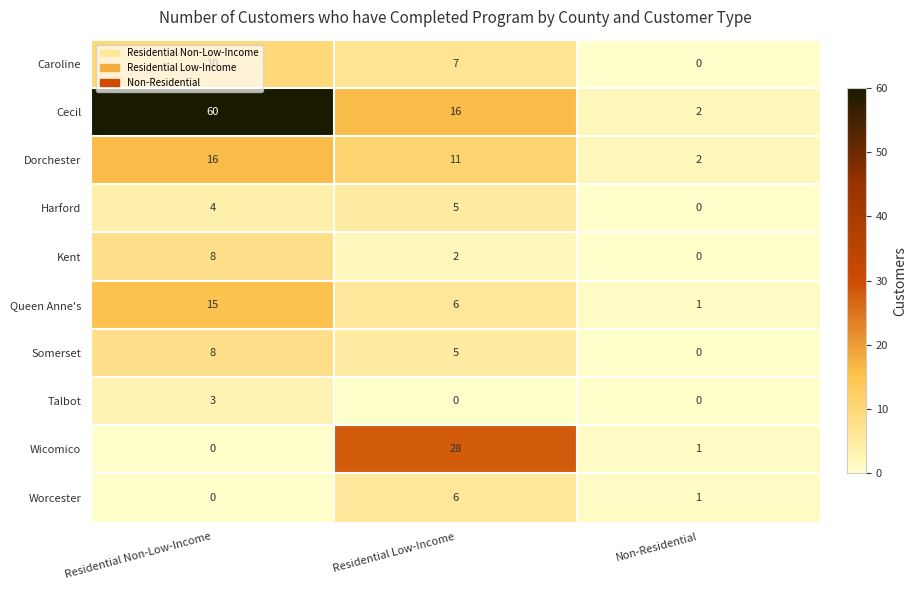

Which category has the highest value across all series?

Residential Non-Low-Income